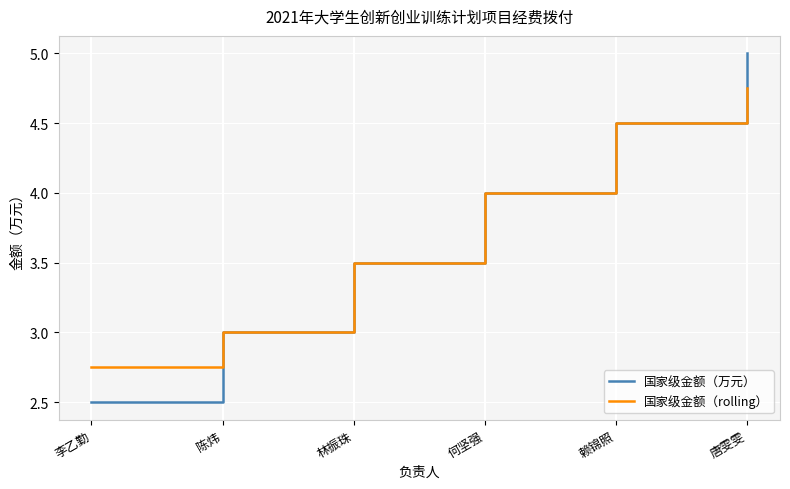

Between 李乙勤 and 何坚强, which series saw the biggest shift?

国家级金额（万元）